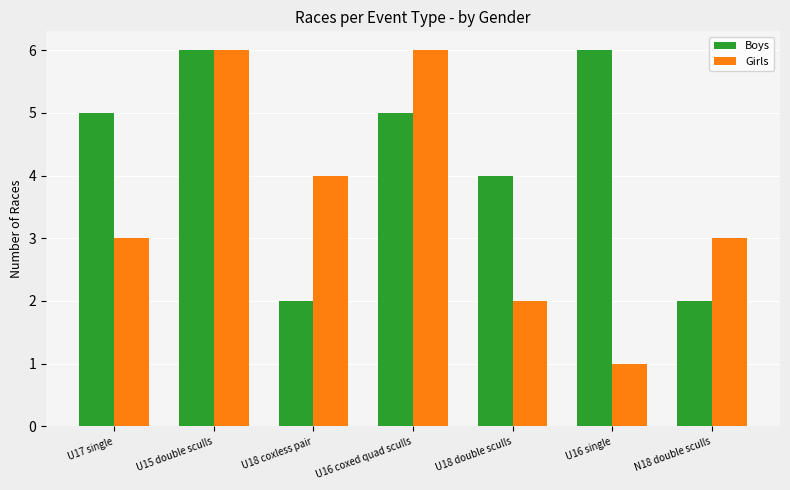

What is the maximum value for Girls?

6